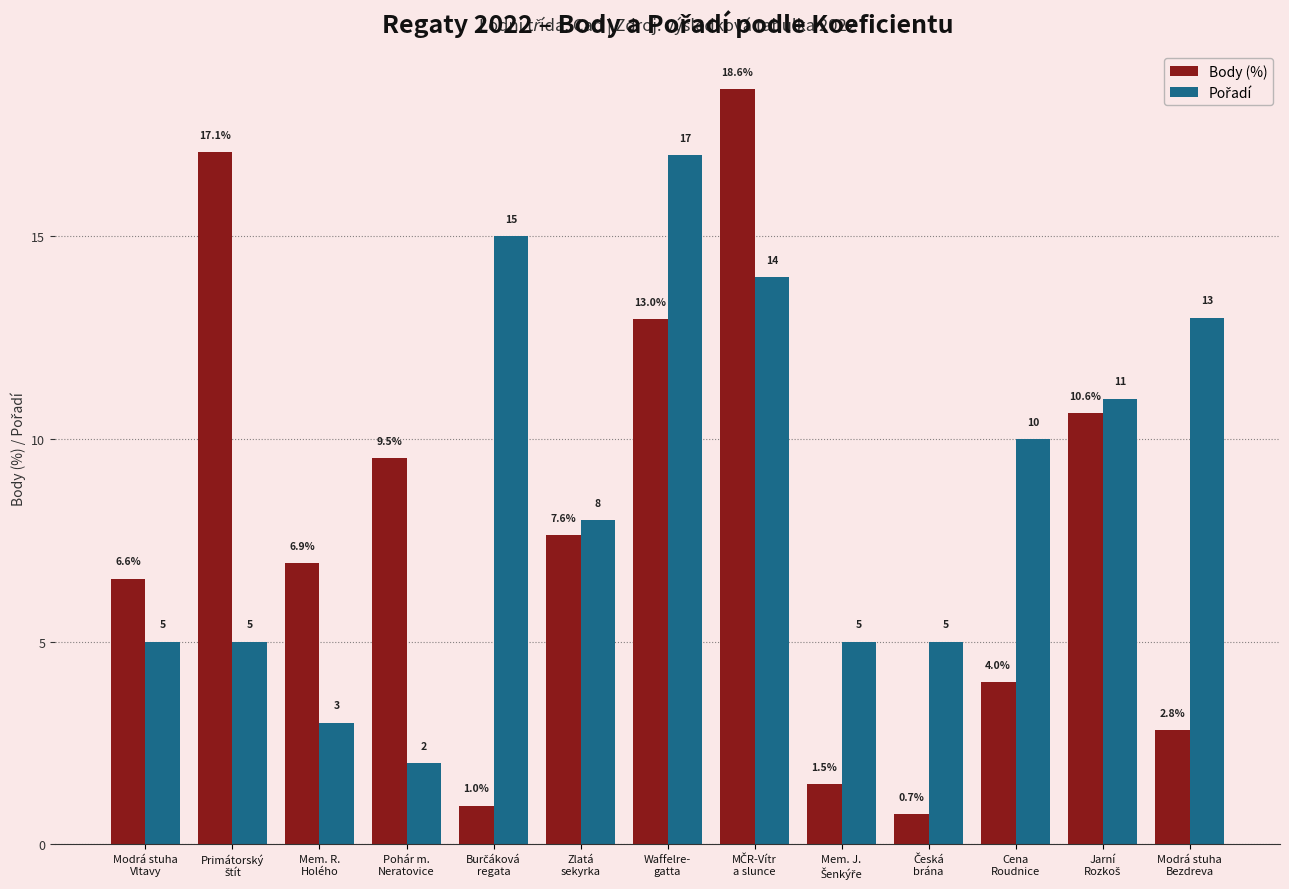

Does the chart contain any negative values?

No